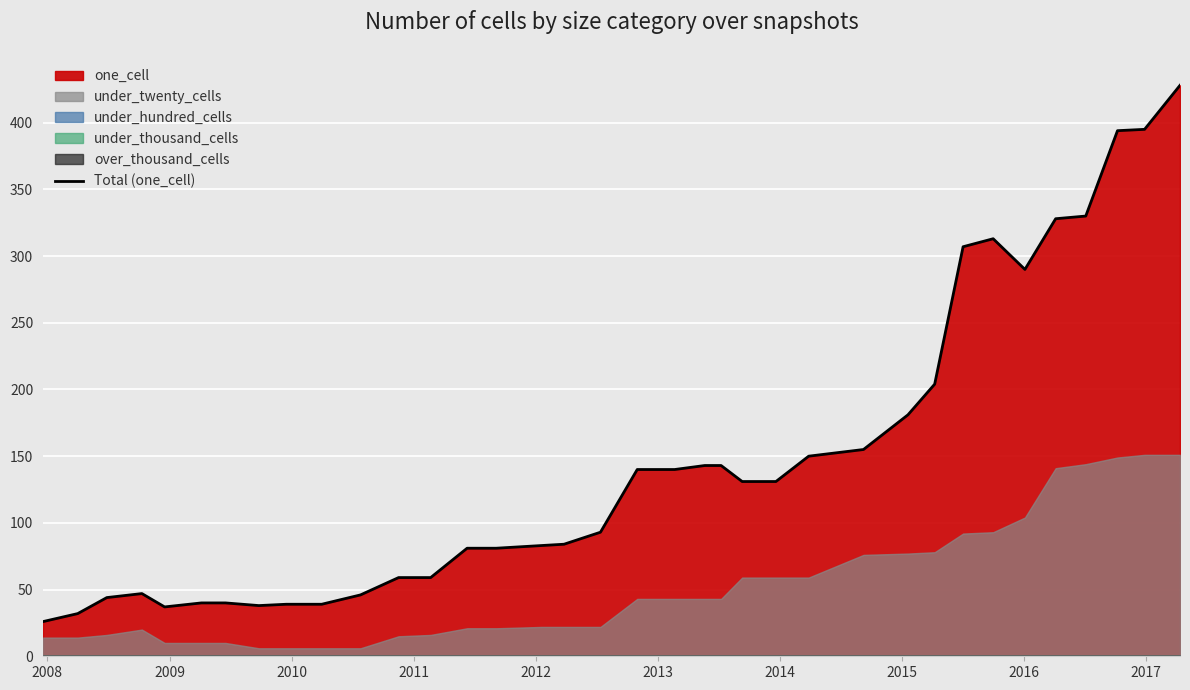

What is the average value?

146